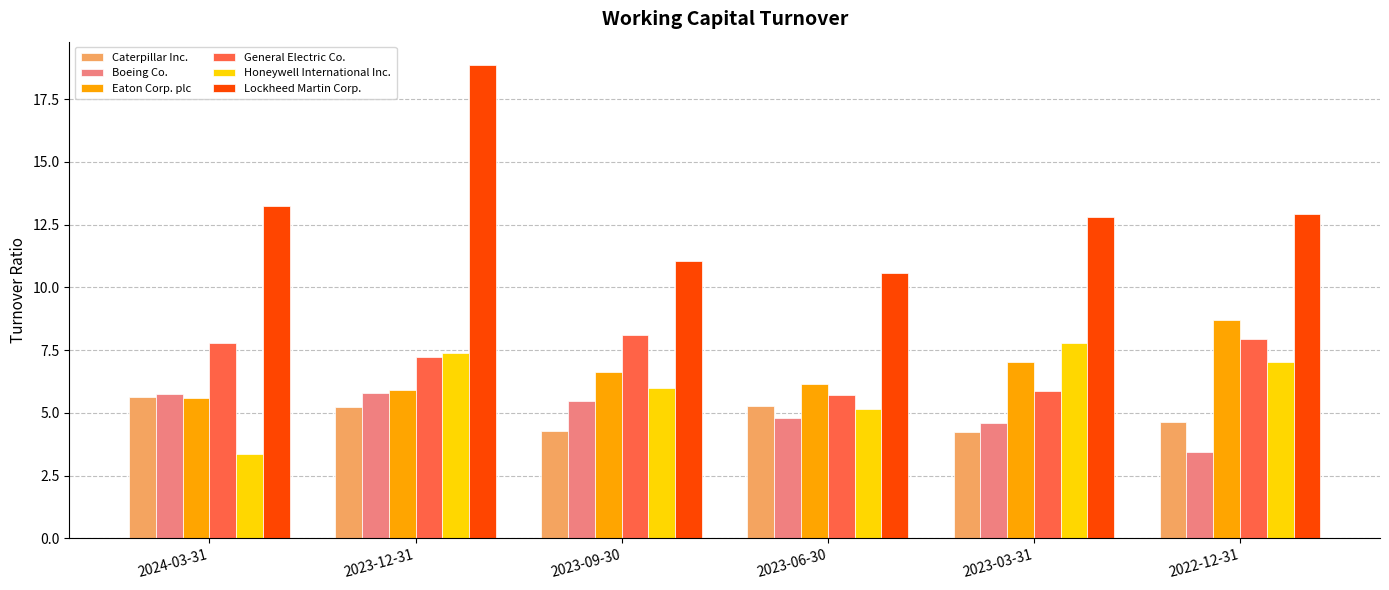

At 2023-03-31, list the series in order from largest to smallest.

Lockheed Martin Corp., Honeywell International Inc., Eaton Corp. plc, General Electric Co., Boeing Co., Caterpillar Inc.